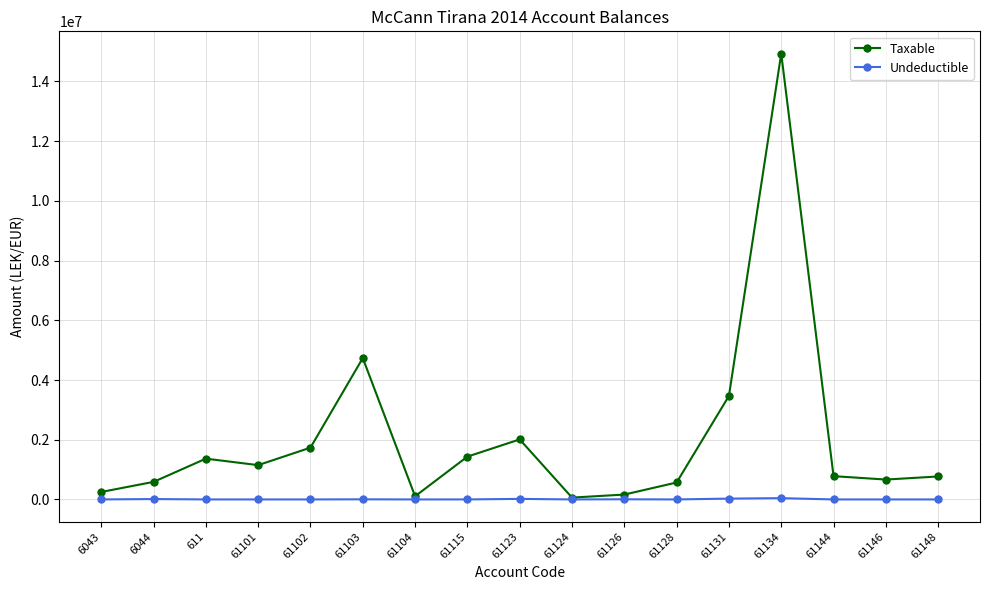

How many data points does each series have?

17